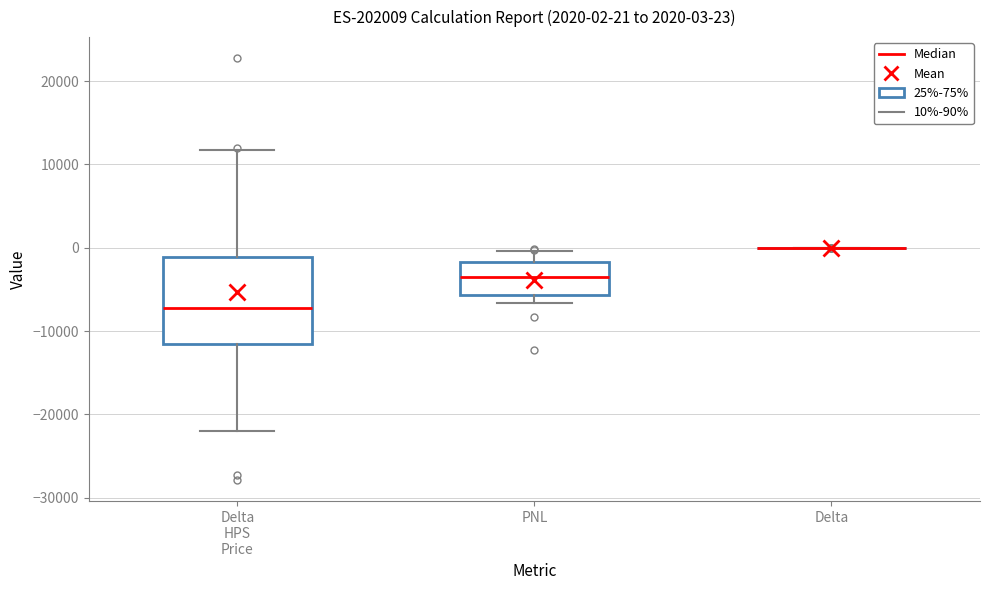

Which box is the tallest, from its lower edge to its upper edge?

Delta HPS Price